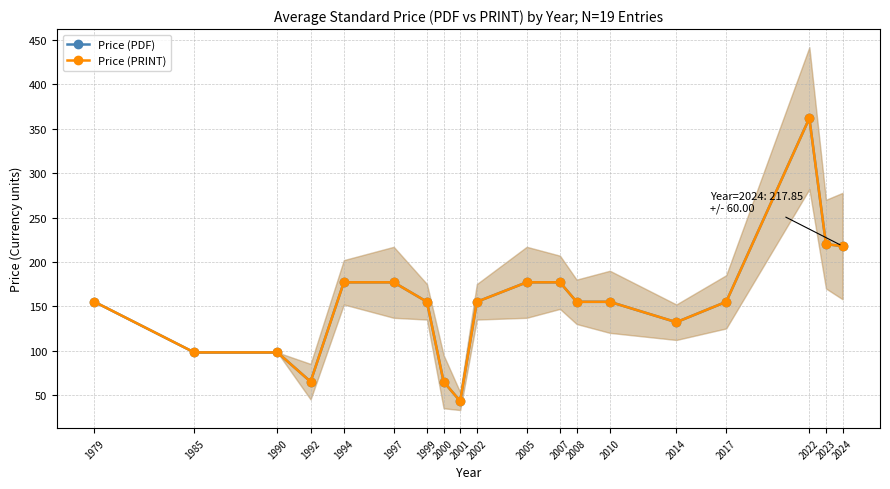

What is the total value across all series at 1994?

354.0